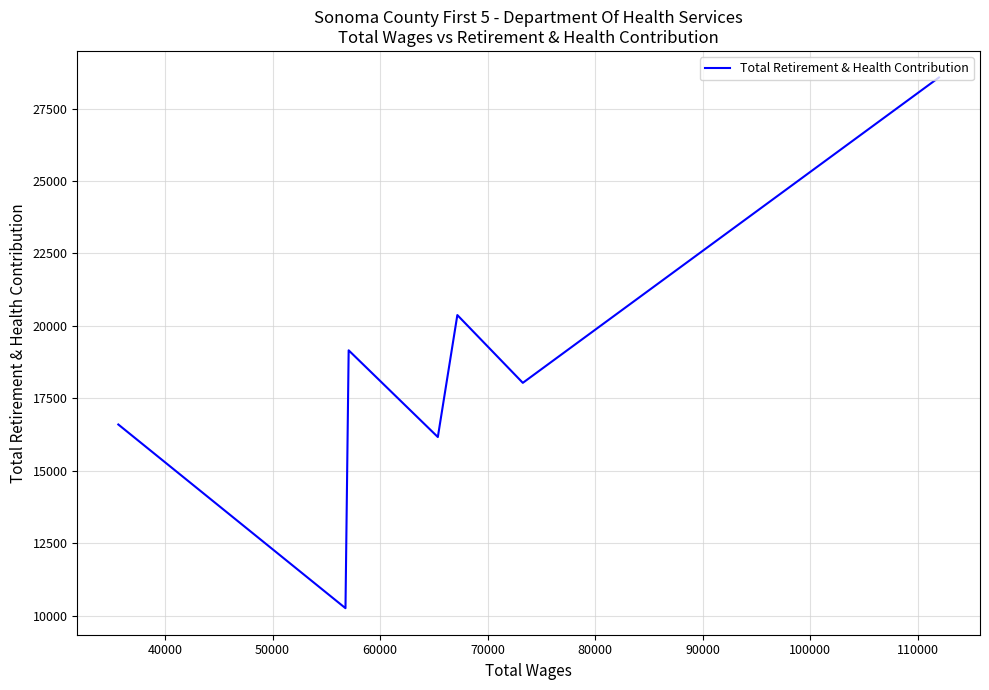

What is the sum of all values?

129148